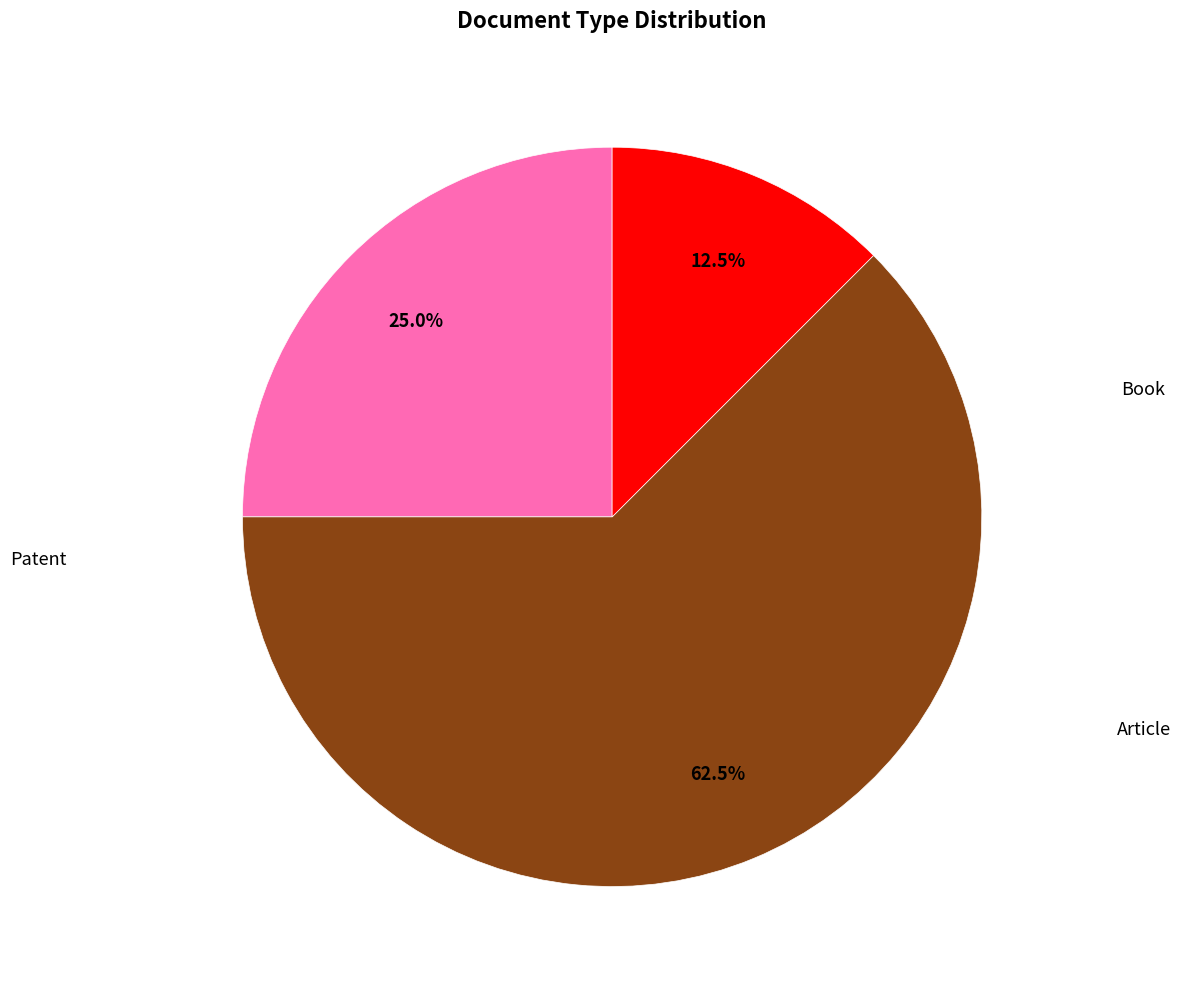

How many slices are in this pie chart?

3